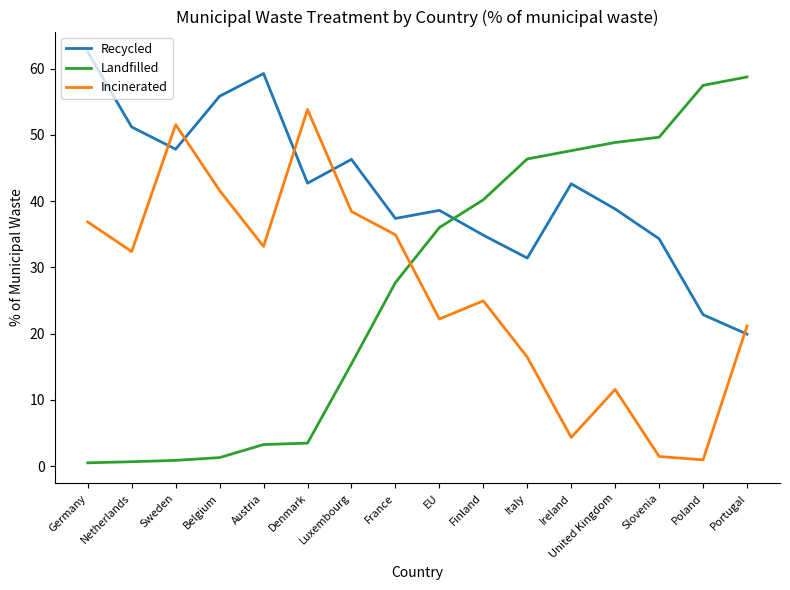

Which series ends up on top after the final intersection of Landfilled and Recycled?

Landfilled